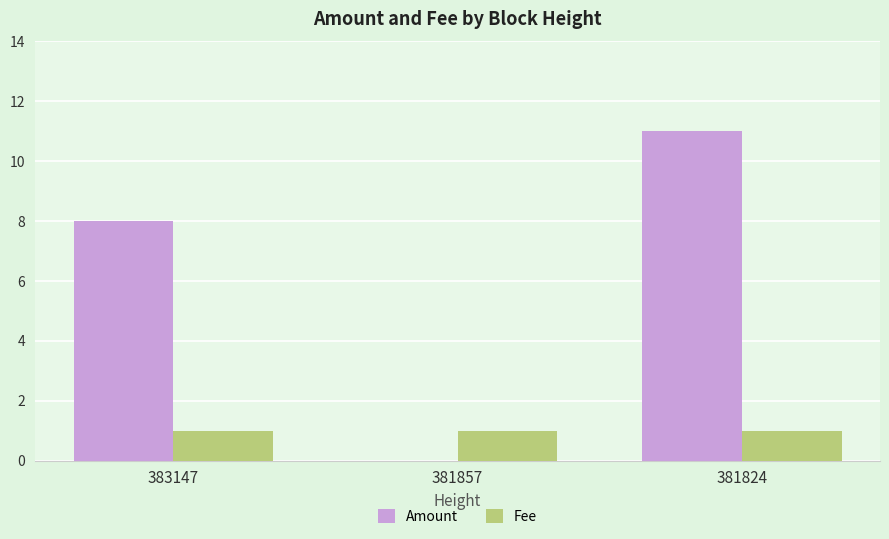

How many categories are shown in the chart?

3